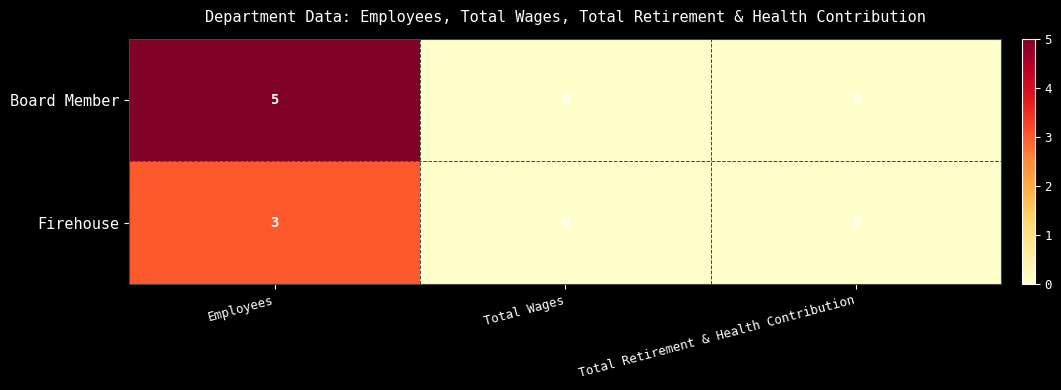

What is the maximum value for Board Member?

5